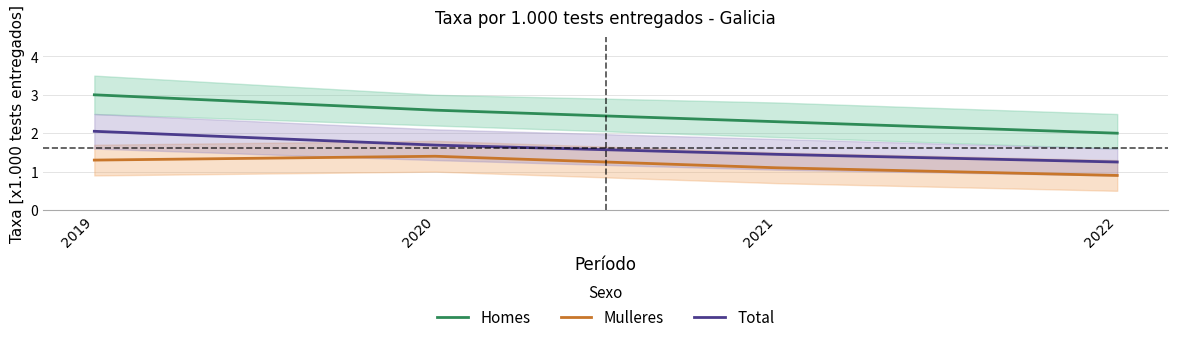

Which series has the largest total across all categories?

Homes